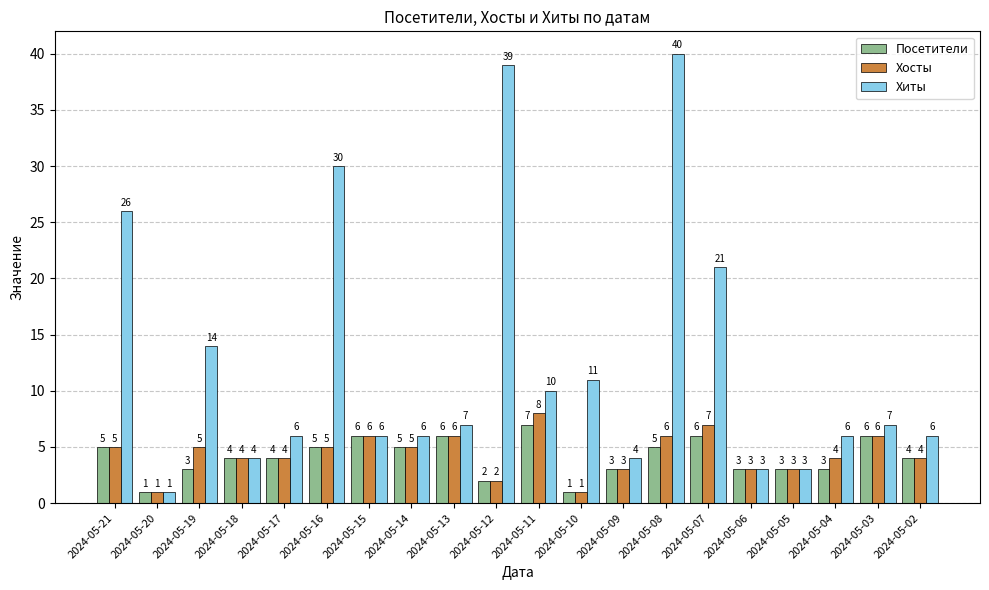

Which series has the largest range (max minus min)?

Хиты